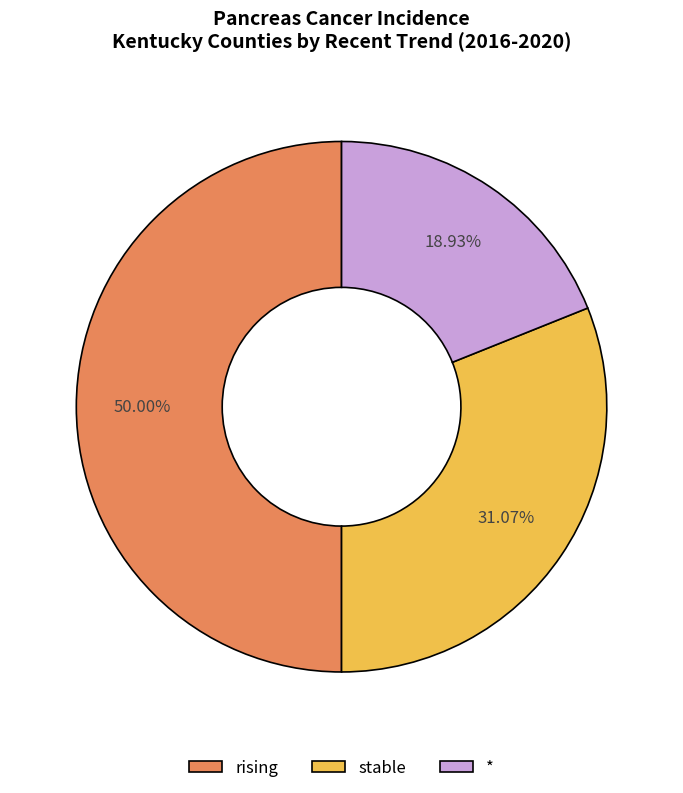

Which has a higher value, * or stable?

stable